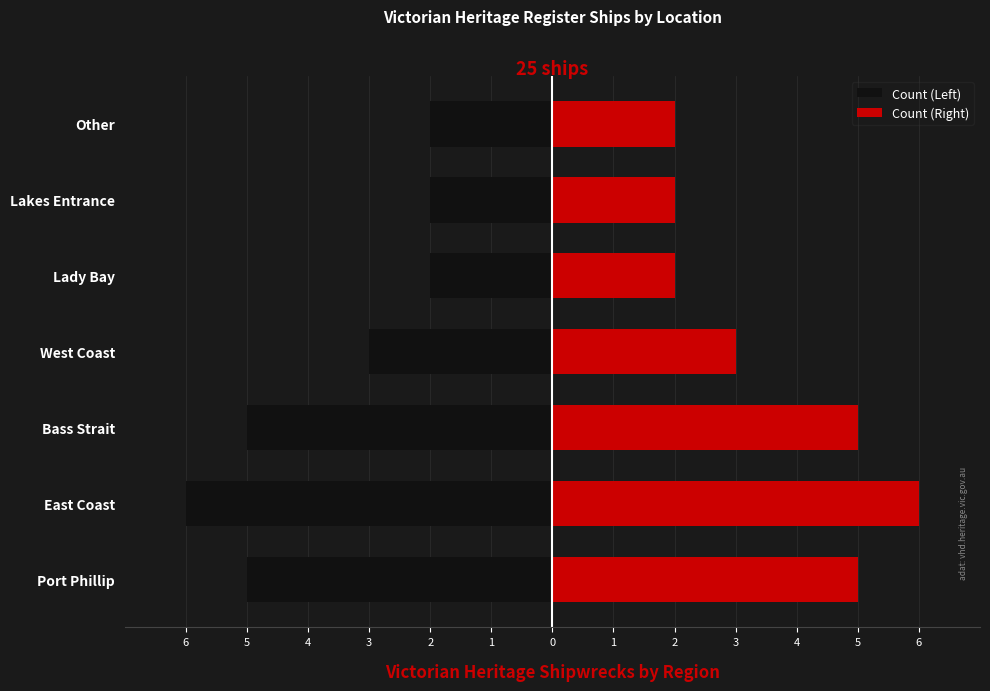

True or false: Count (Left) has a value of -3 at Other.

False